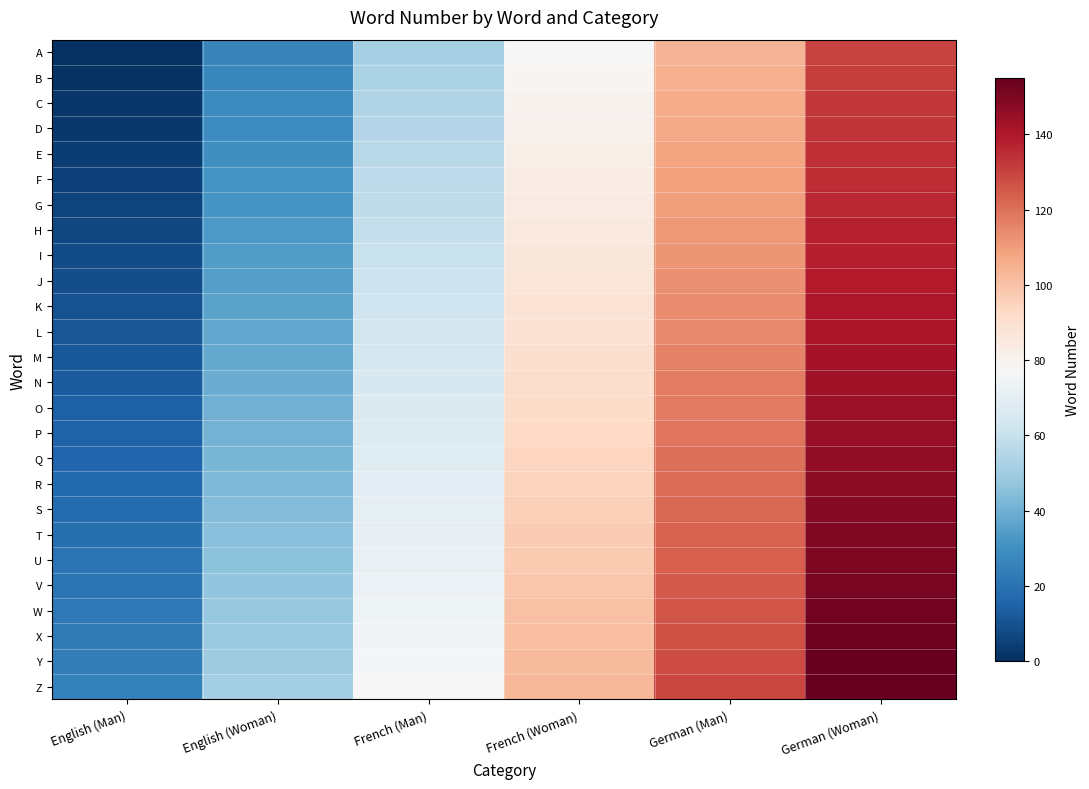

Which has a higher value, French (Man) or English (Woman)?

French (Man)